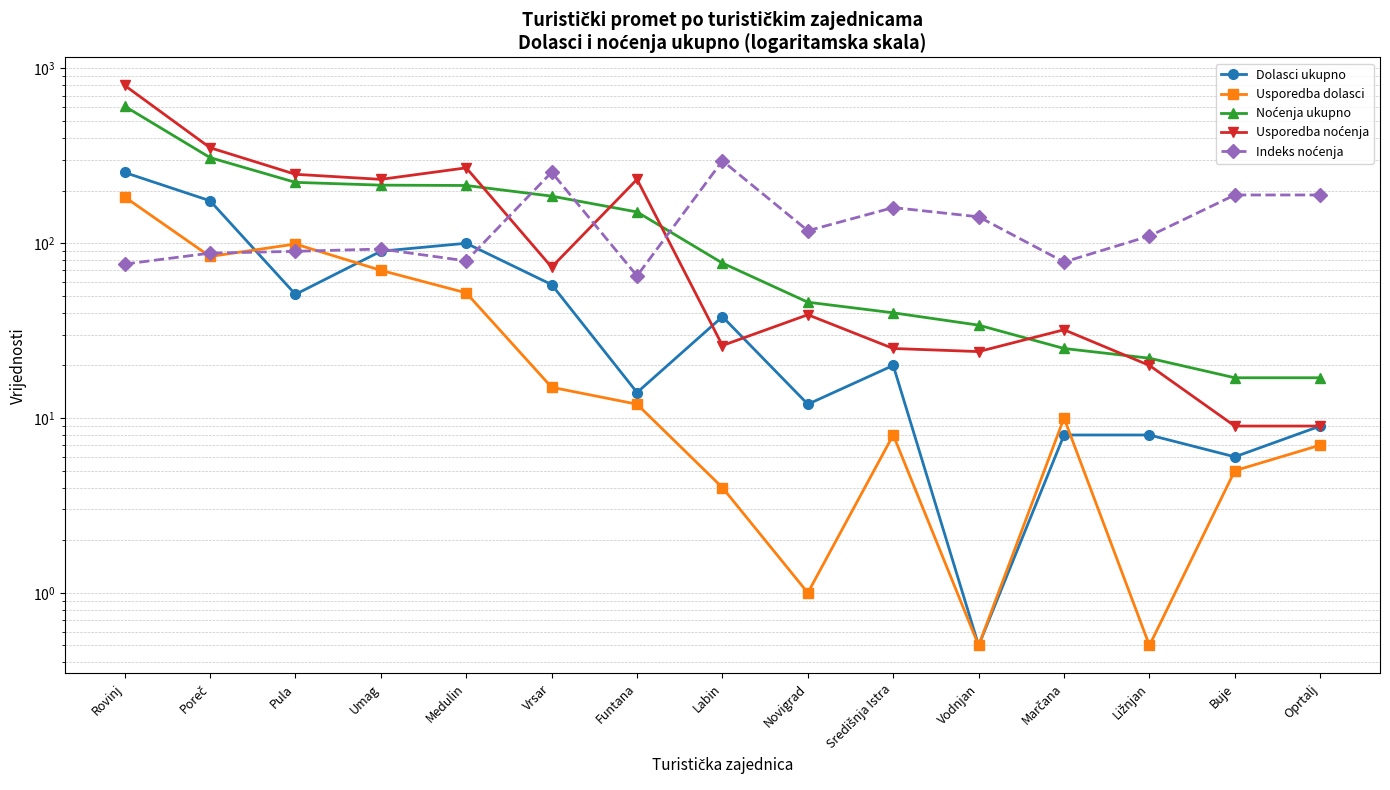

The Dolasci ukupno series shows 254.0 at Rovinj. True or false?

True